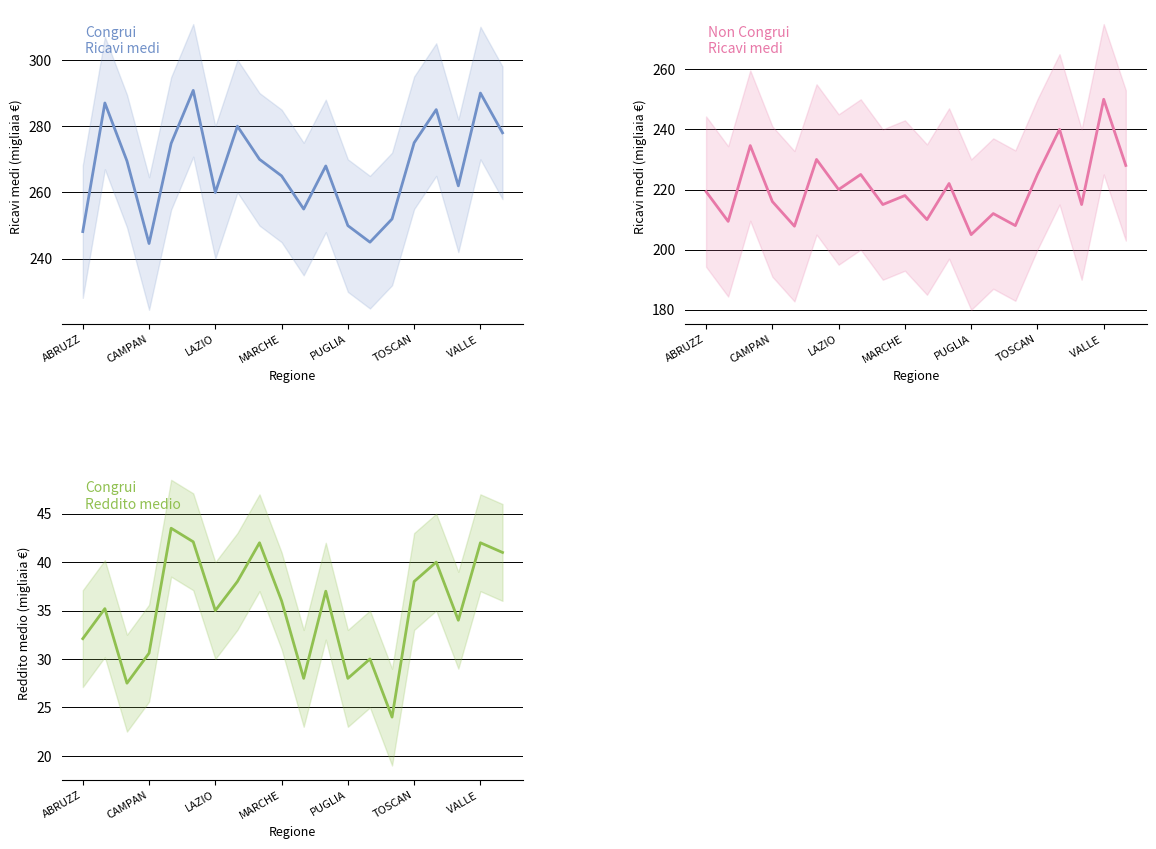

True or false: Congrui - Ricavi medi has more than 1 interior local peaks.

True